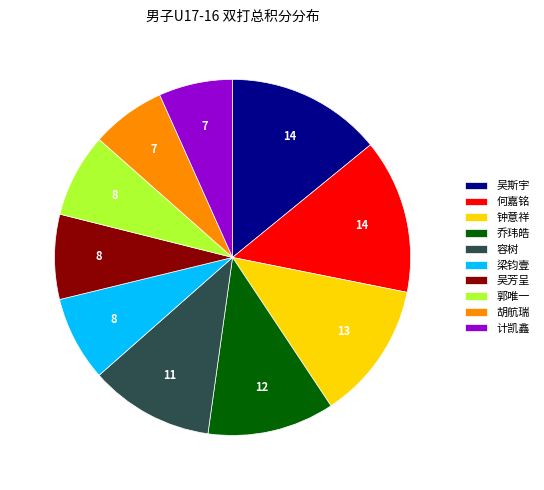

Is there any slice that represents more than half of the pie?

No